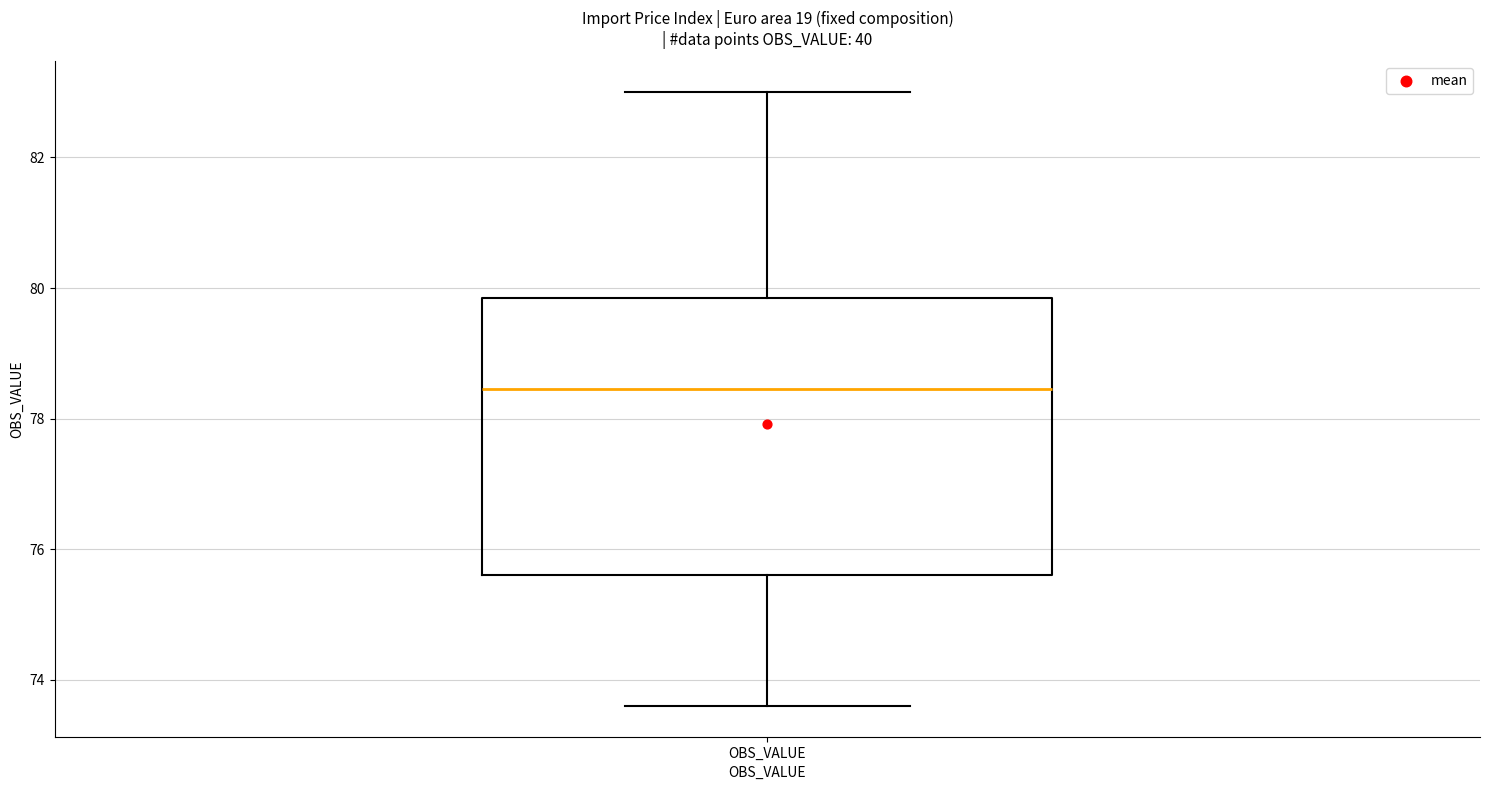

Read this box plot against the y-axis: the position of the median line, the range covered by the box, and the ends of both whiskers. The values are not printed on the chart, so give them approximately, as read against the axis.

median 78.4, box 75.6 to 79.8, whiskers 73.6 to 83.0